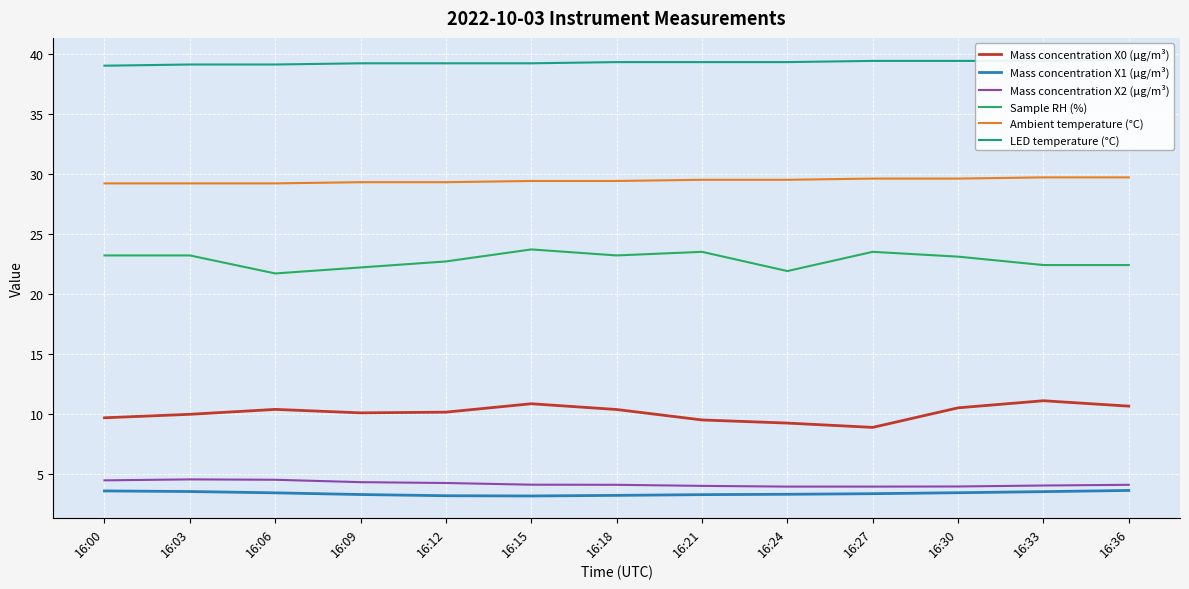

True or false: Sample RH (%) and Mass concentration X2 (μg/m³) cross at least once.

False